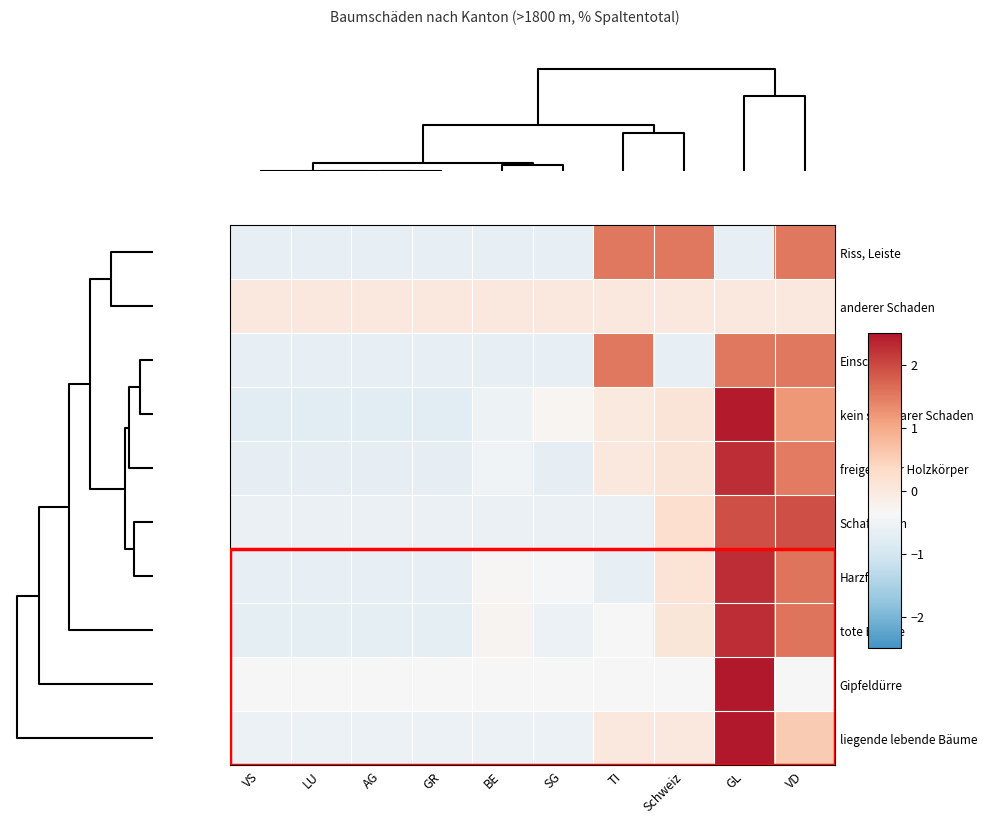

At how many categories does at least one series exceed 2?

1